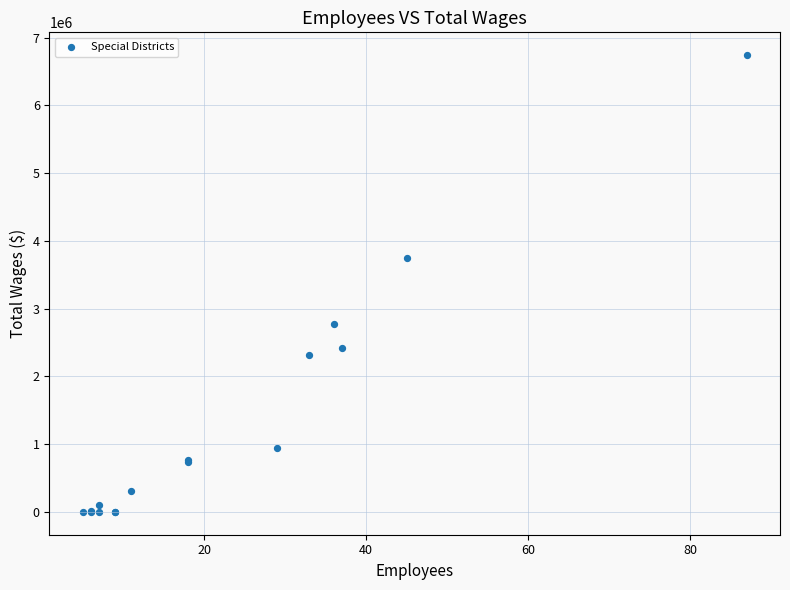

What Y value in the scatter plot is closest to 3370735?

3745917